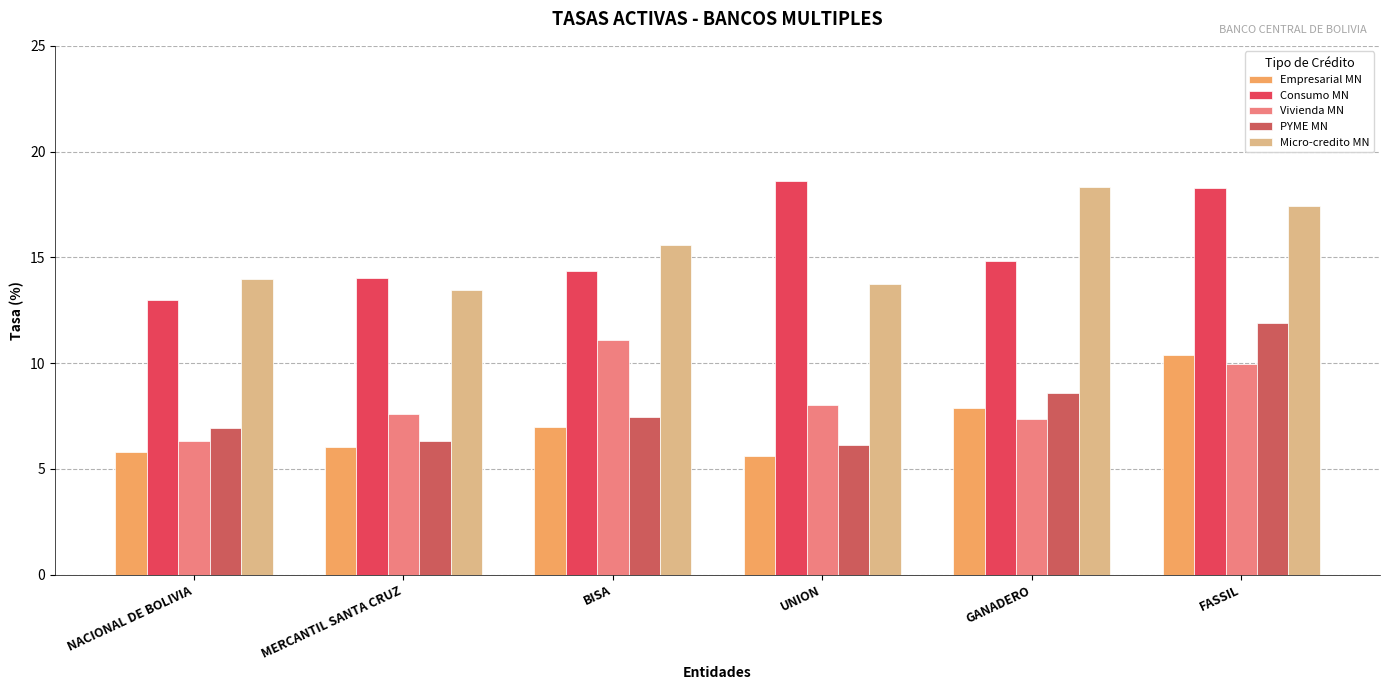

How many bars are there in total?

30